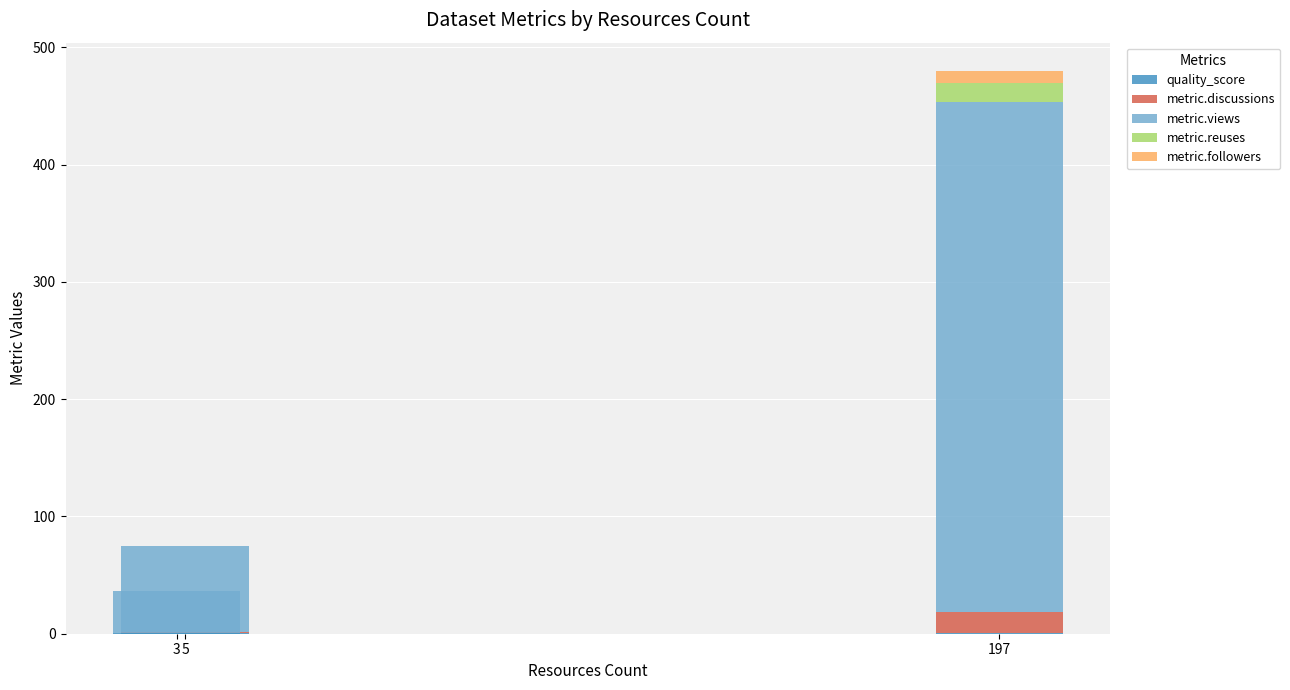

At which category is the sum across all series the highest?

197